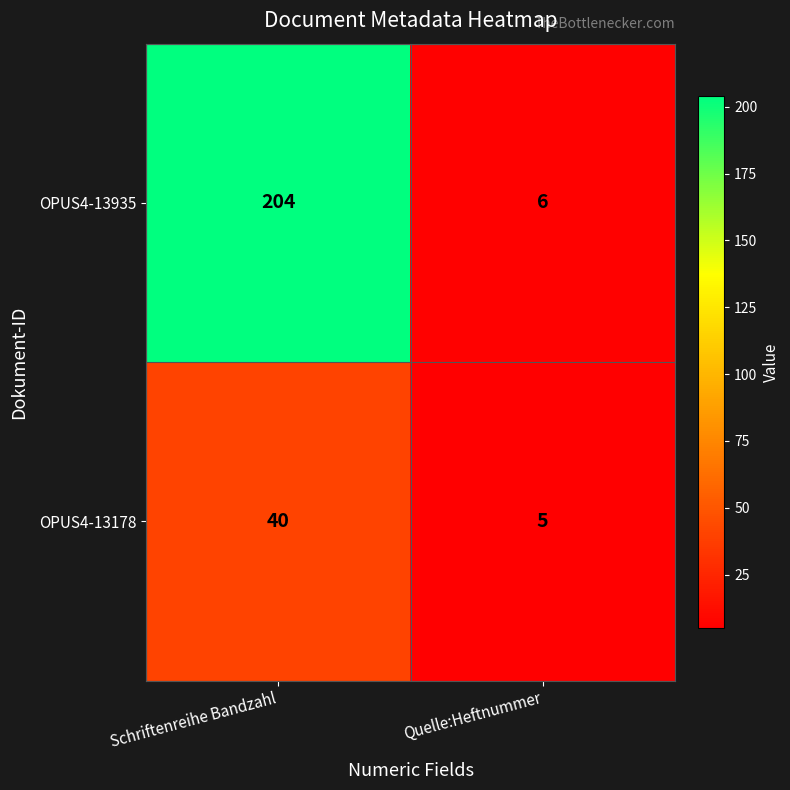

At which category is the sum across all series the highest?

Schriftenreihe Bandzahl